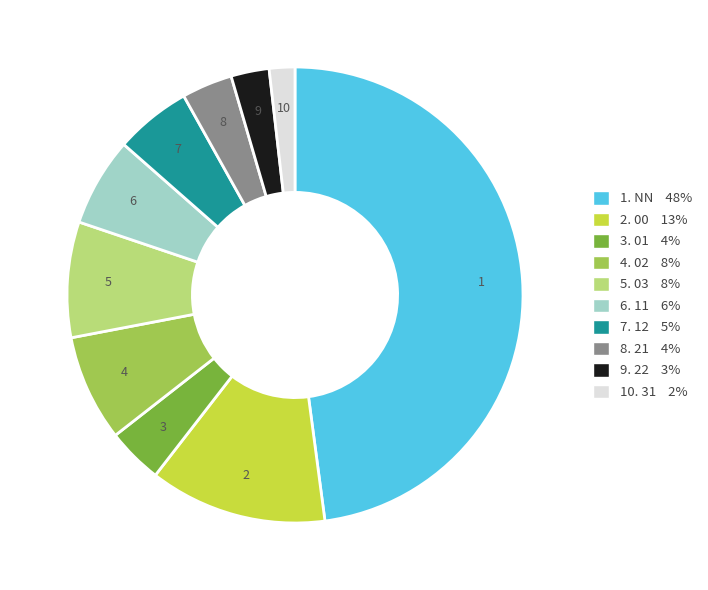

Is there any slice that represents more than half of the pie?

No